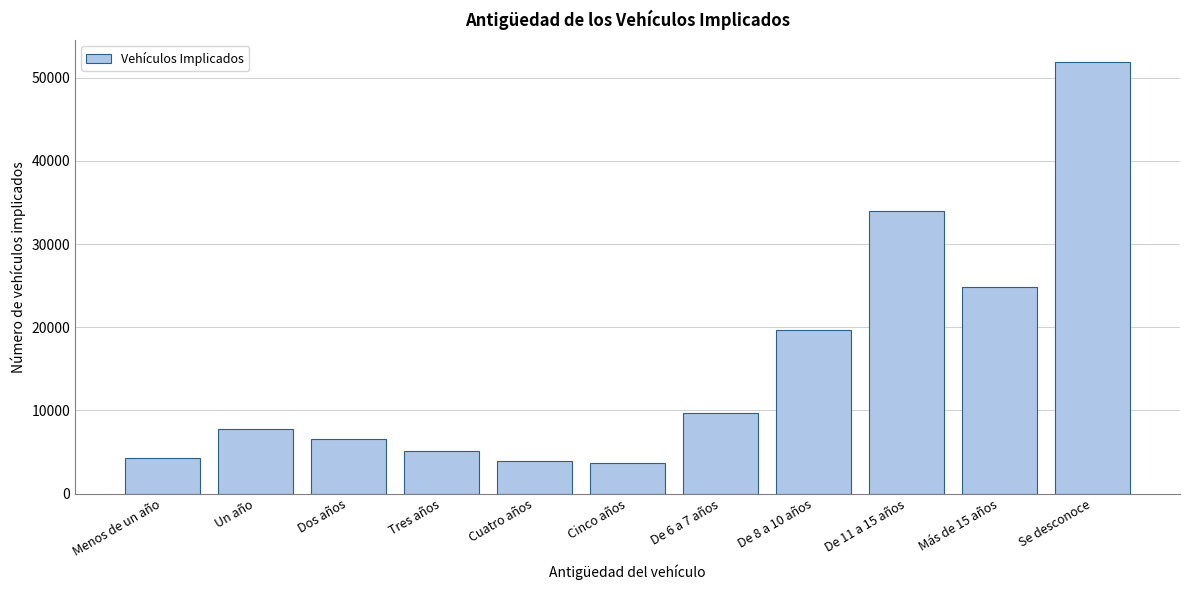

Is it true that the value at Un año is 13139?

False